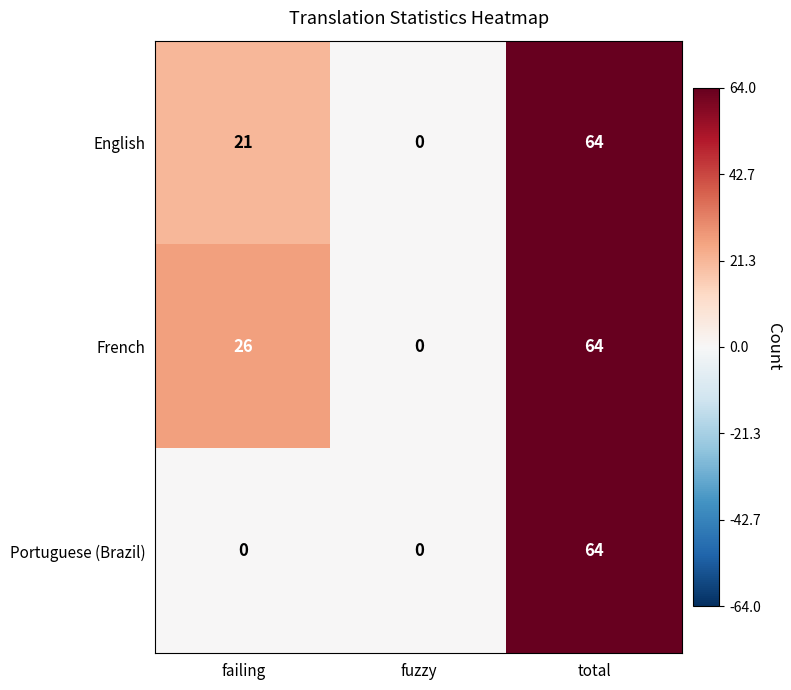

How many series are shown in this chart?

3